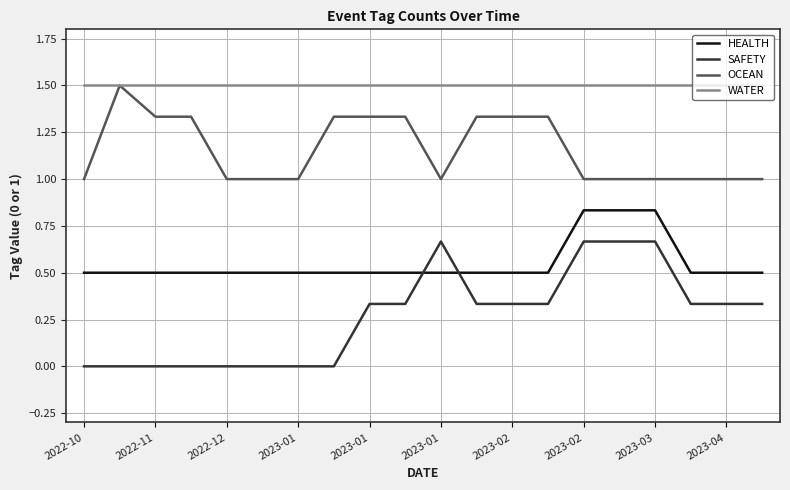

What are all the series names shown in the legend?

HEALTH, SAFETY, OCEAN, WATER